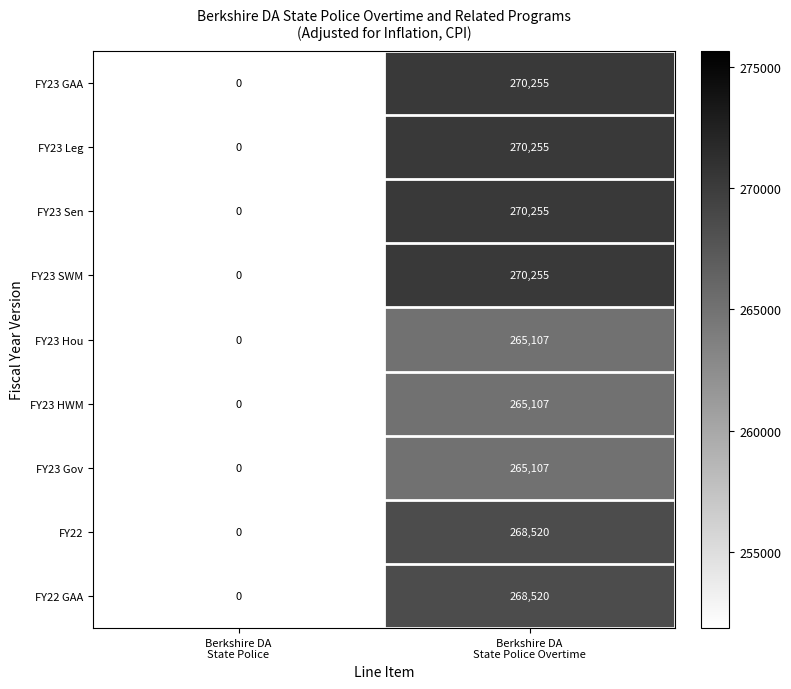

What is the maximum value for FY22?

268520